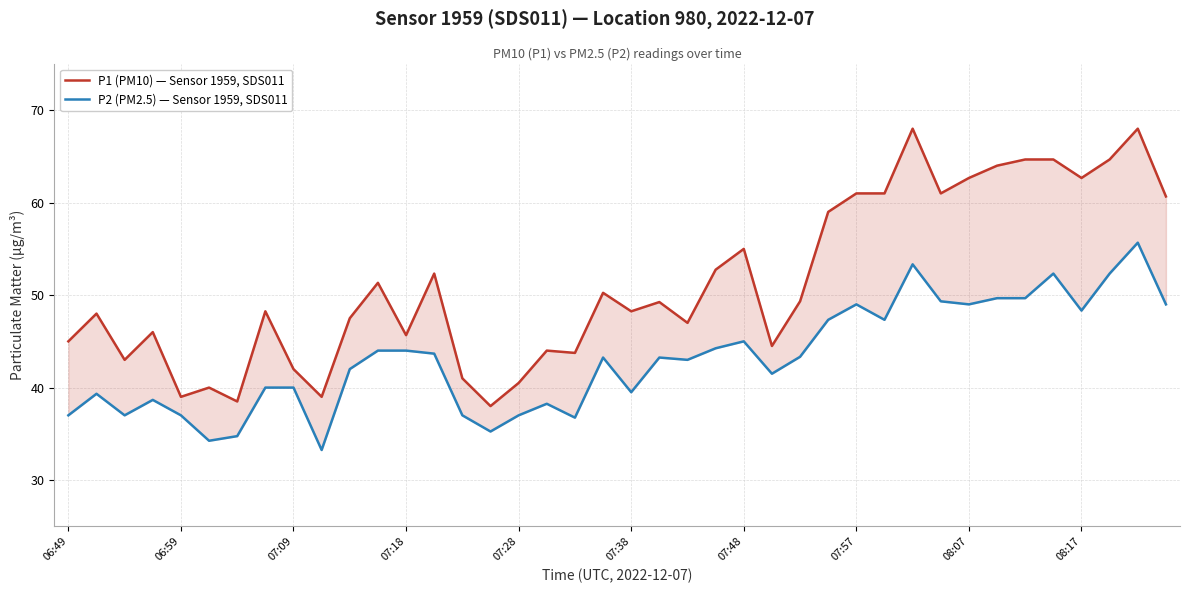

Is the value of P1 (PM10) — Sensor 1959, SDS011 at 17 greater than the value of P2 (PM2.5) — Sensor 1959, SDS011 at 15?

Yes